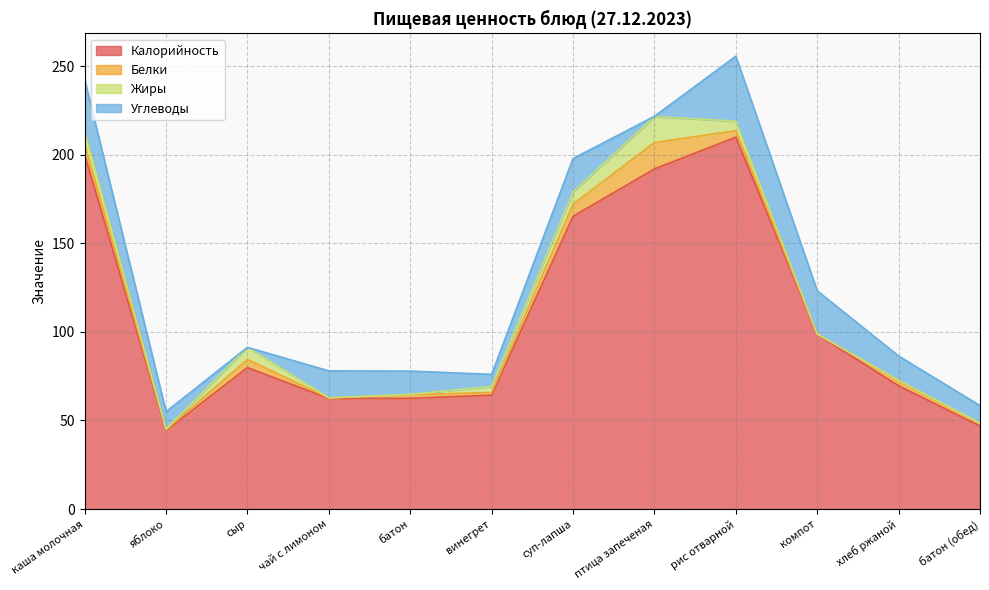

How many values in the Жиры series are below 3?

6